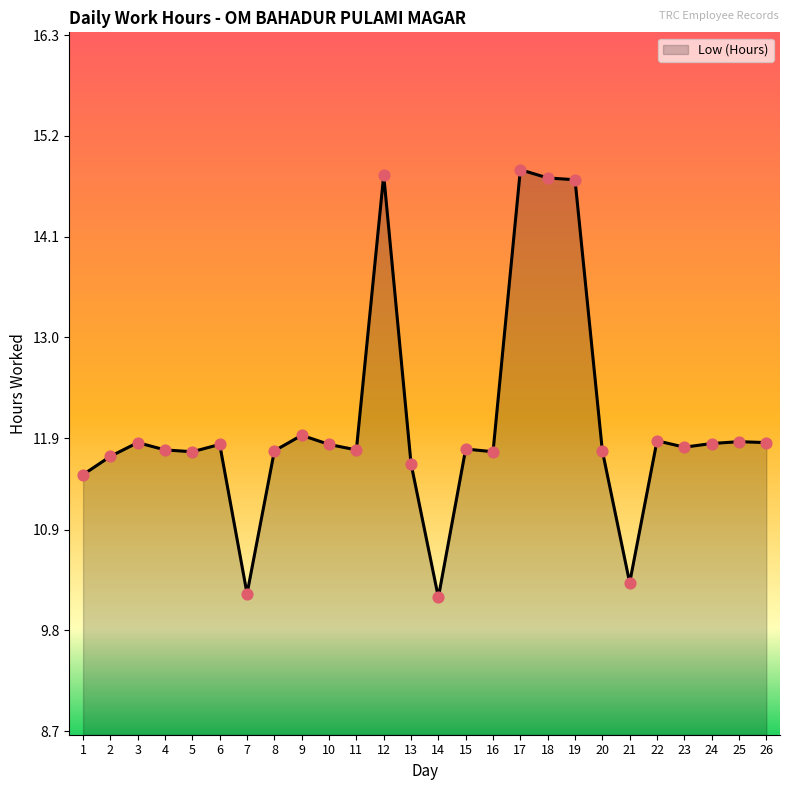

What is the change in value from 19 to 20?

-3.0